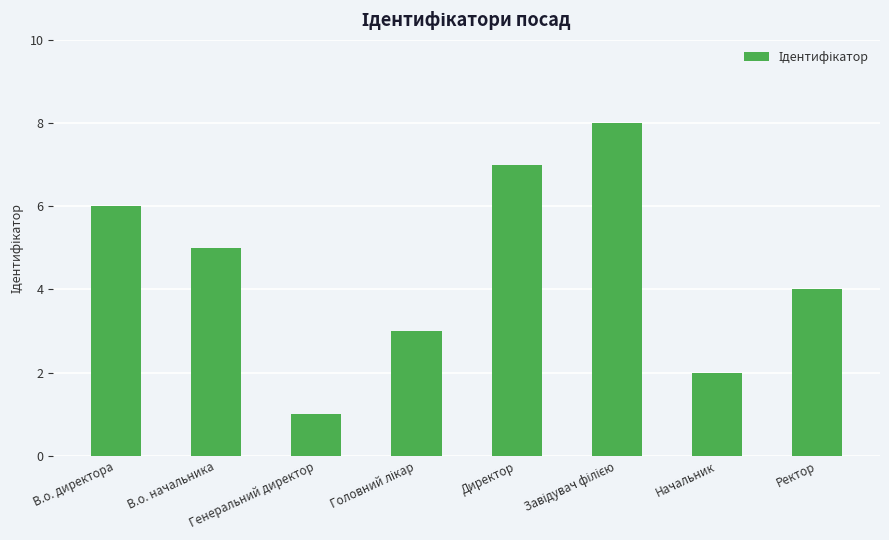

What is the maximum value shown in the chart?

8